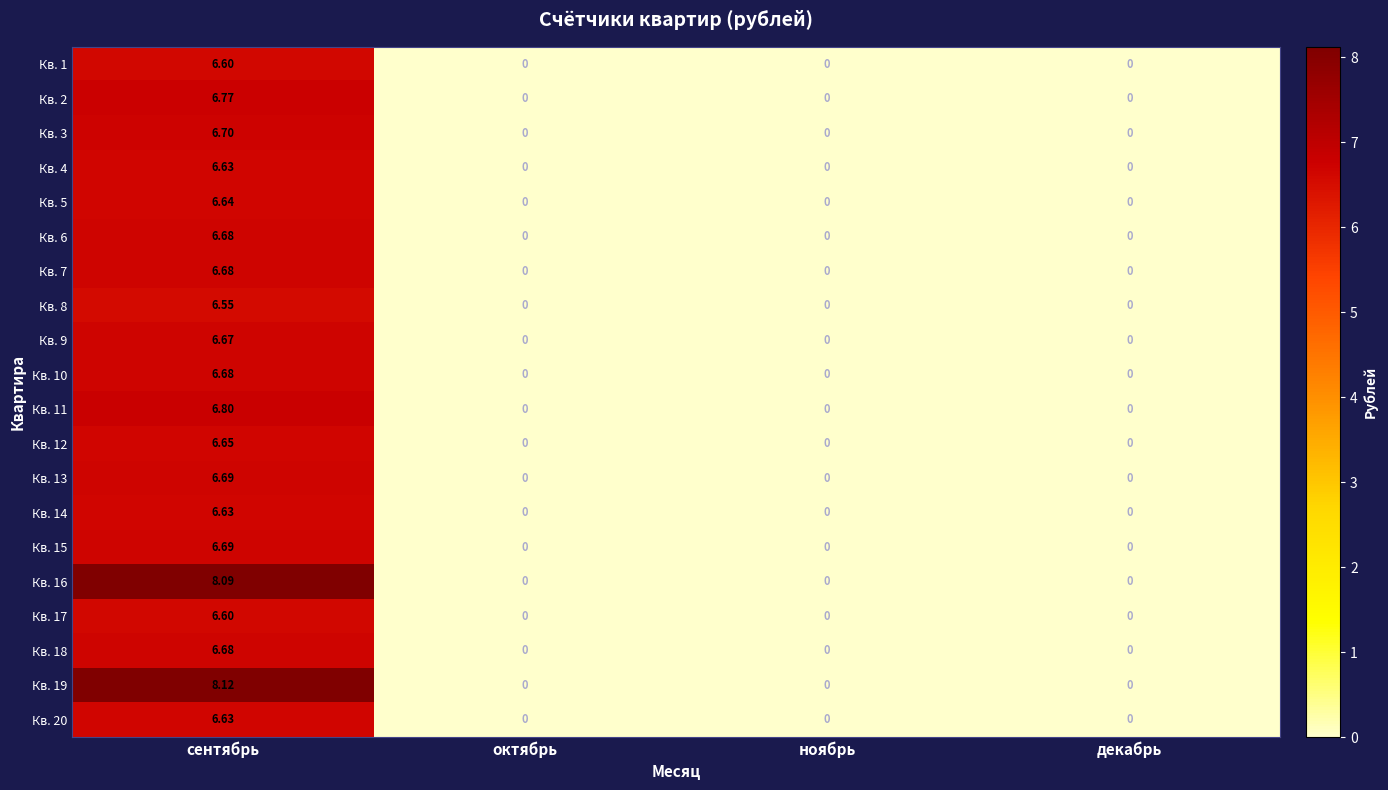

Which category has the highest value in the Кв. 14 series?

сентябрь